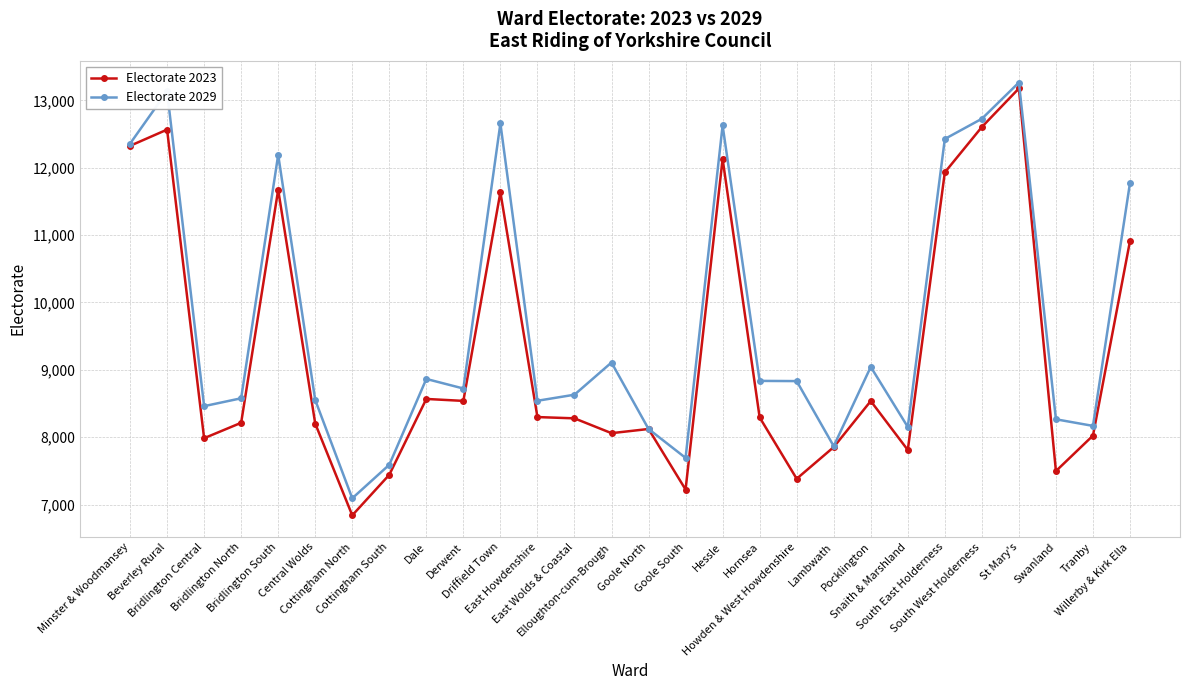

Which category has the highest value across all series?

St Mary's